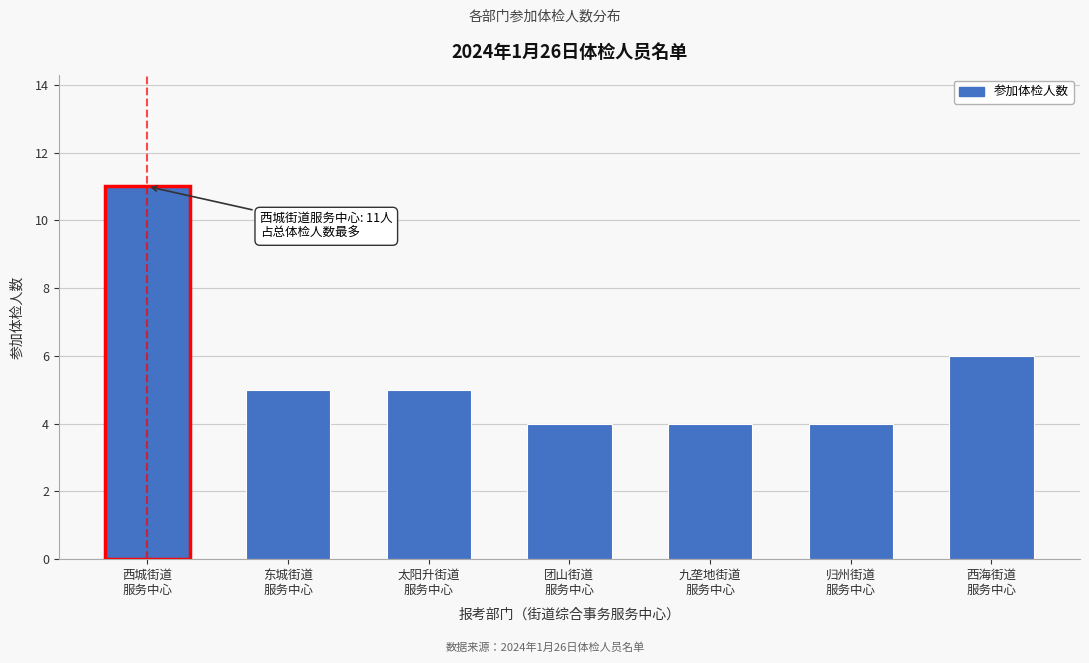

Reading left to right, list all the values displayed in this chart.

11	5	5	4	4	4	6